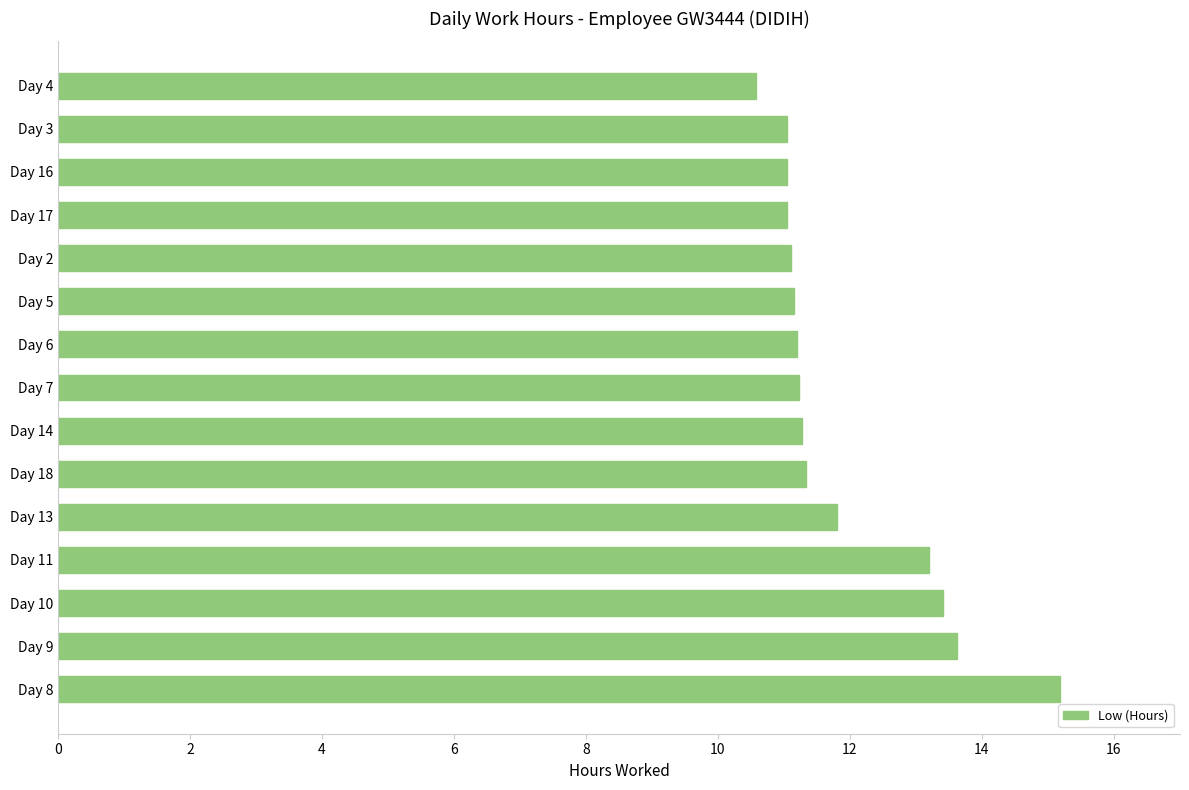

Is it true that the value at Day 17 is 11.1?

True